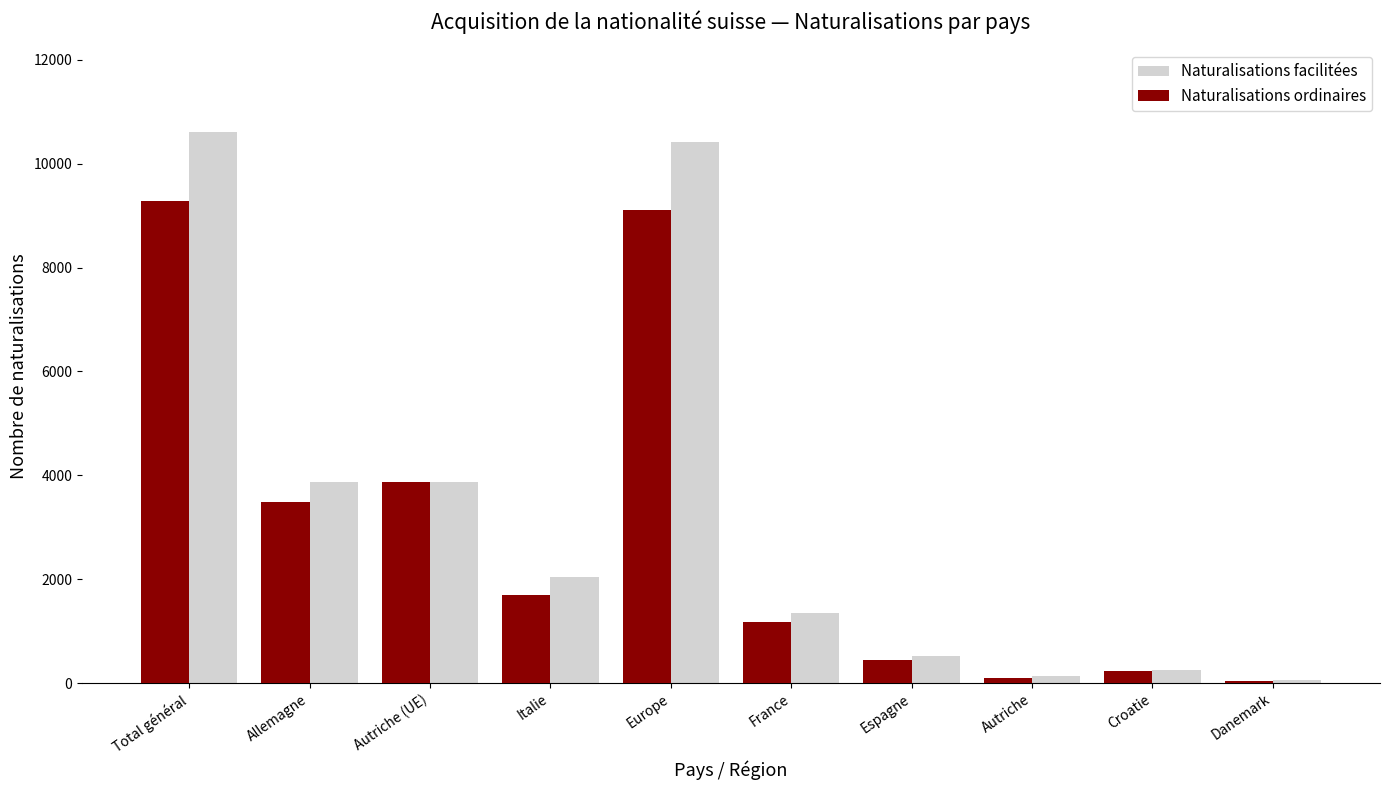

What is the average value of the Naturalisations facilitées series?

3316